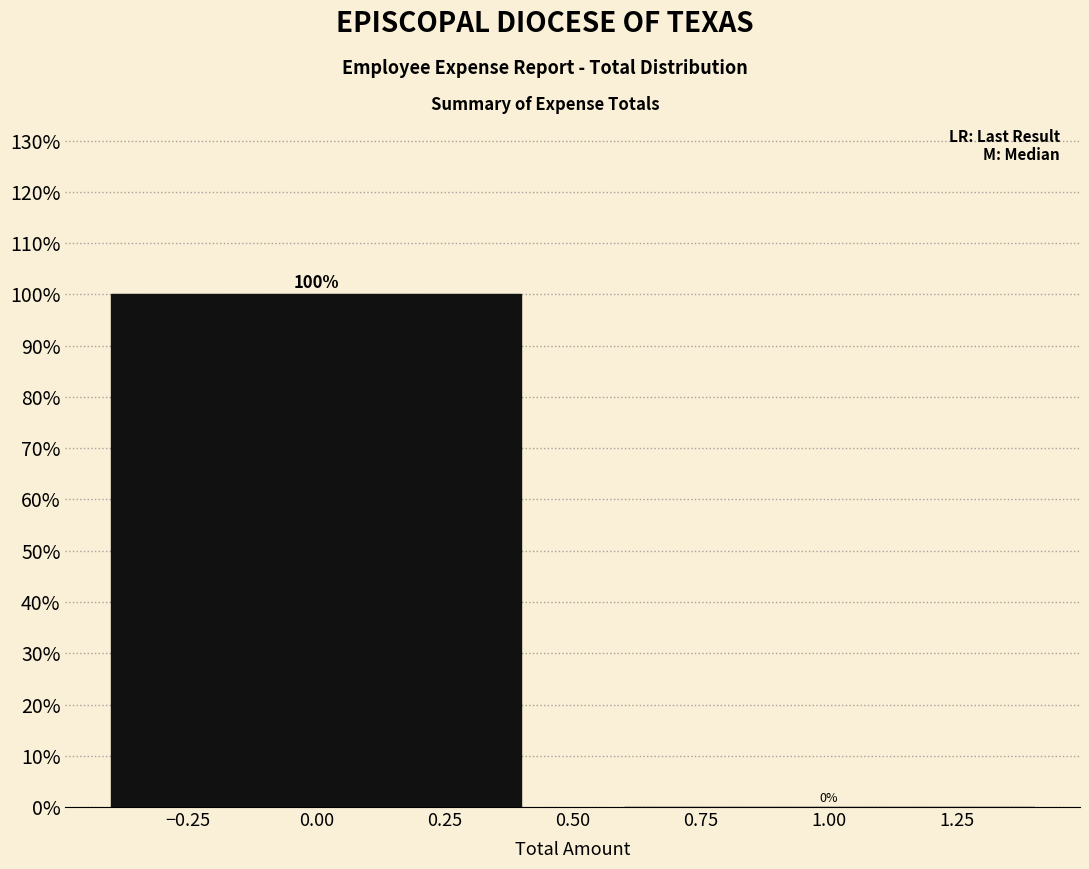

How tall is the bar that spans -0.5 to 0.5 on the x-axis?

100